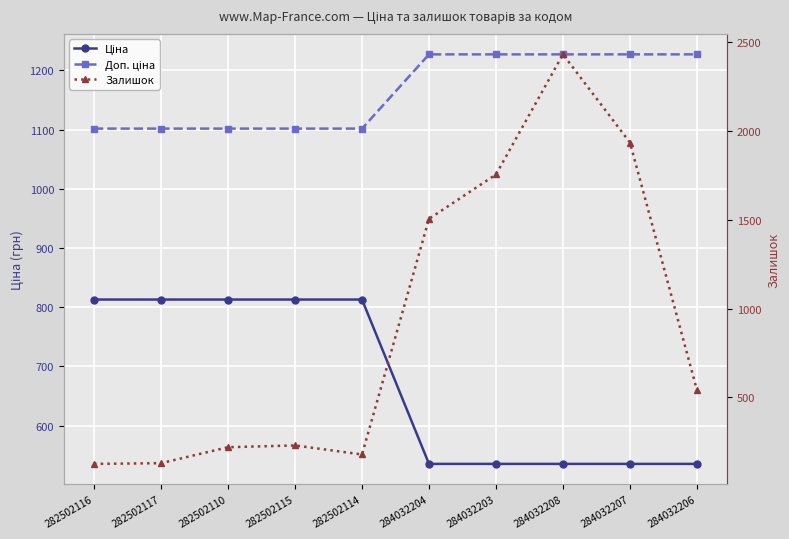

Where does the Ціна series first go above 813?

282502116